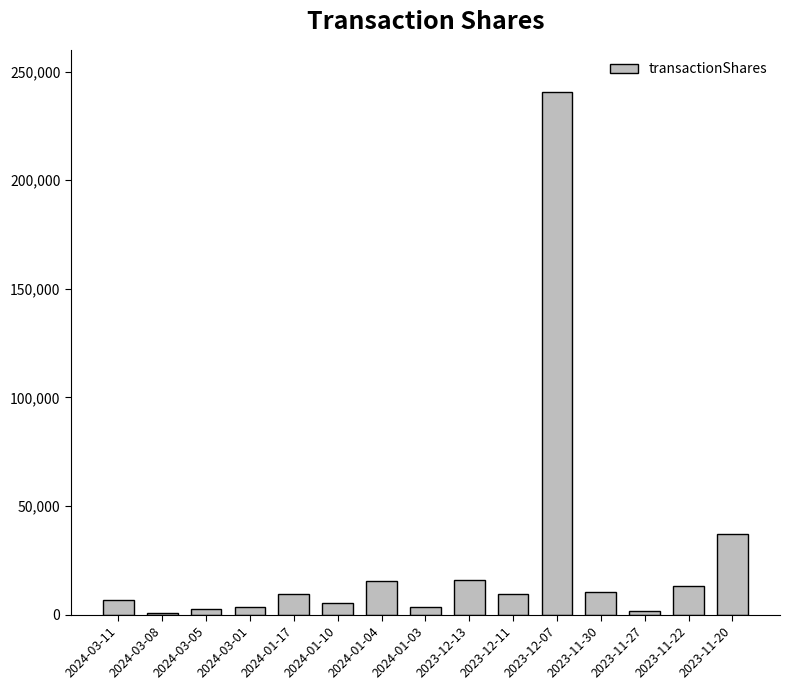

What is the label of the 7th bar from the right?

2023-12-13